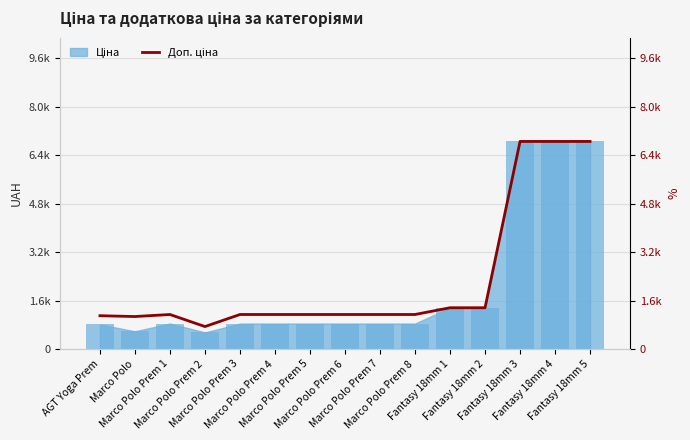

How many bars are there in total?

15